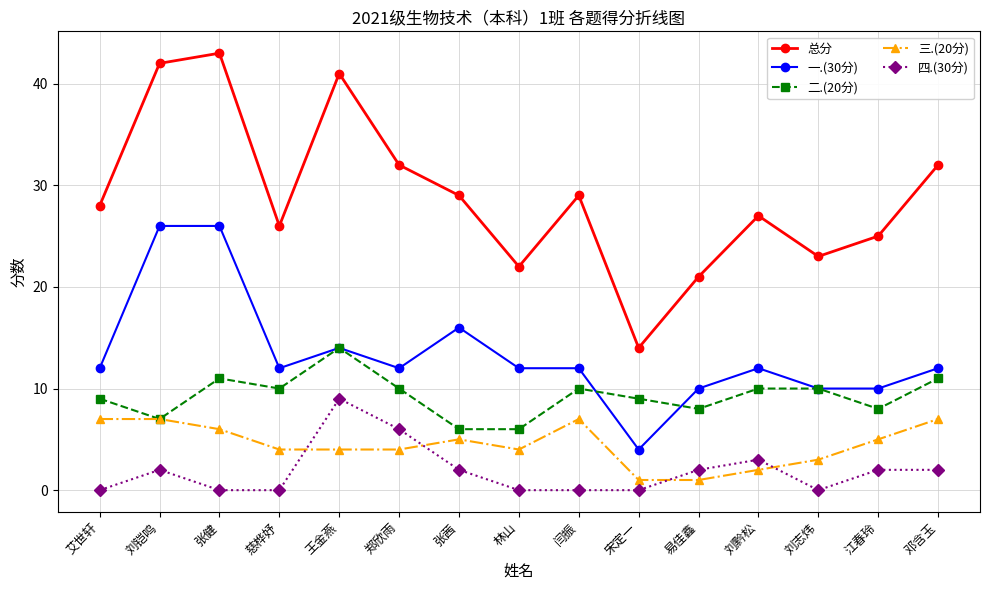

Count the number of categories in the chart.

15